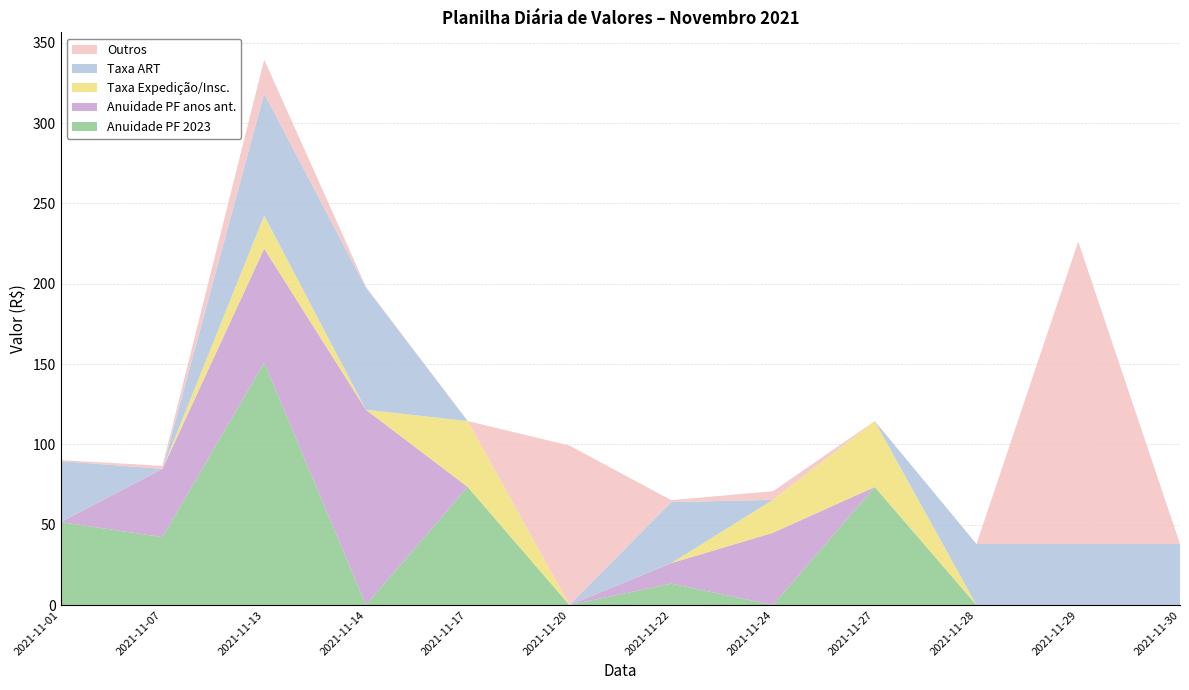

Reading right to left, list all the values displayed in this chart.

Anuidade PF 2023: 2021-11-30=0.0	2021-11-29=0.0	2021-11-28=0.0	2021-11-27=73.5	2021-11-24=0.0	2021-11-22=13.3	2021-11-20=0.0	2021-11-17=73.5	2021-11-14=0.0	2021-11-13=150.9	2021-11-07=42.3	2021-11-01=51.6
Anuidade PF anos ant.: 2021-11-30=0.0	2021-11-29=0.0	2021-11-28=0.0	2021-11-27=0.0	2021-11-24=45.0	2021-11-22=12.7	2021-11-20=0.0	2021-11-17=0.0	2021-11-14=121.6	2021-11-13=71.0	2021-11-07=42.5	2021-11-01=0.0
Taxa Expedição/Insc.: 2021-11-30=0.0	2021-11-29=0.0	2021-11-28=0.0	2021-11-27=41.0	2021-11-24=20.5	2021-11-22=0.0	2021-11-20=0.0	2021-11-17=41.0	2021-11-14=0.0	2021-11-13=20.5	2021-11-07=0.0	2021-11-01=0.0
Taxa ART: 2021-11-30=38.0	2021-11-29=38.0	2021-11-28=38.0	2021-11-27=0.0	2021-11-24=0.0	2021-11-22=38.0	2021-11-20=0.0	2021-11-17=0.0	2021-11-14=76.0	2021-11-13=76.0	2021-11-07=0.0	2021-11-01=38.0
Outros: 2021-11-30=0.0	2021-11-29=188.2	2021-11-28=0.0	2021-11-27=0.0	2021-11-24=5.3	2021-11-22=1.2	2021-11-20=99.3	2021-11-17=0.0	2021-11-14=0.6	2021-11-13=21.1	2021-11-07=1.9	2021-11-01=0.6